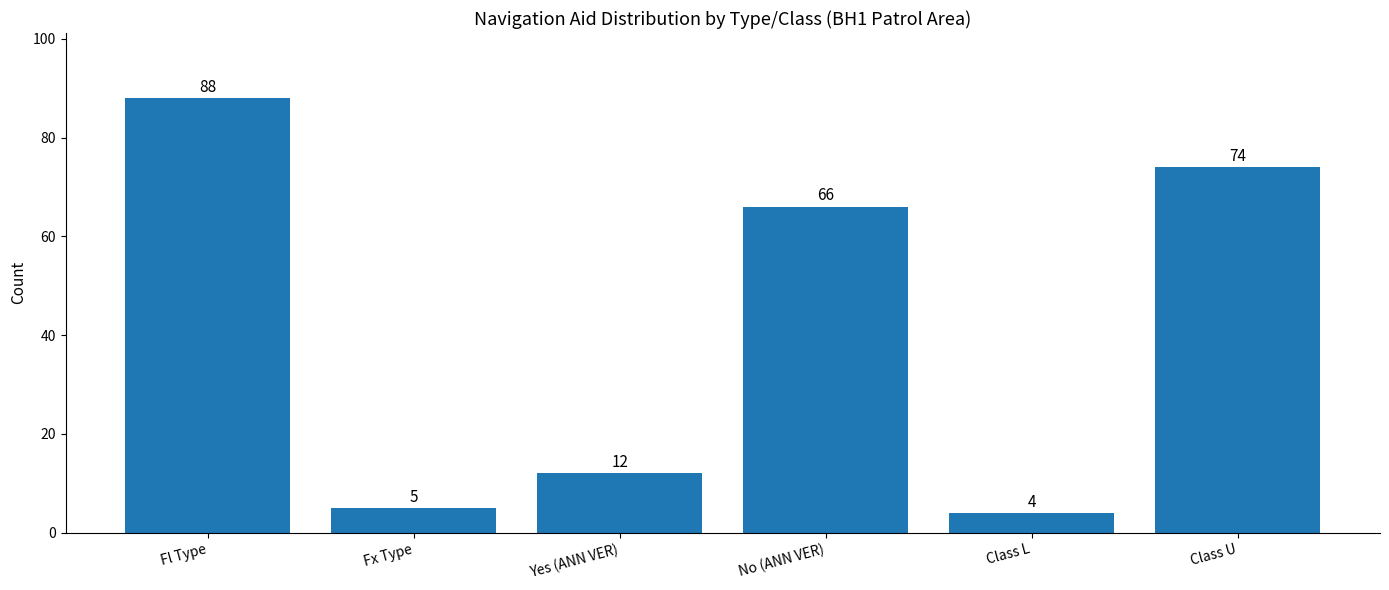

What is the value of the 4th bar from the left?

66